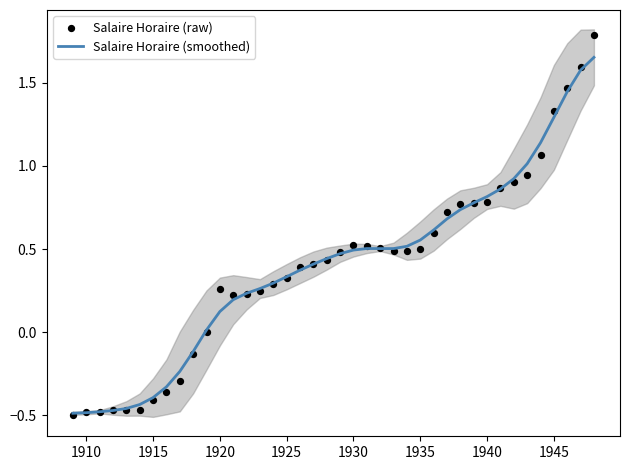

What are all the series names shown in the legend?

Salaire Horaire (smoothed), Salaire Horaire (raw)